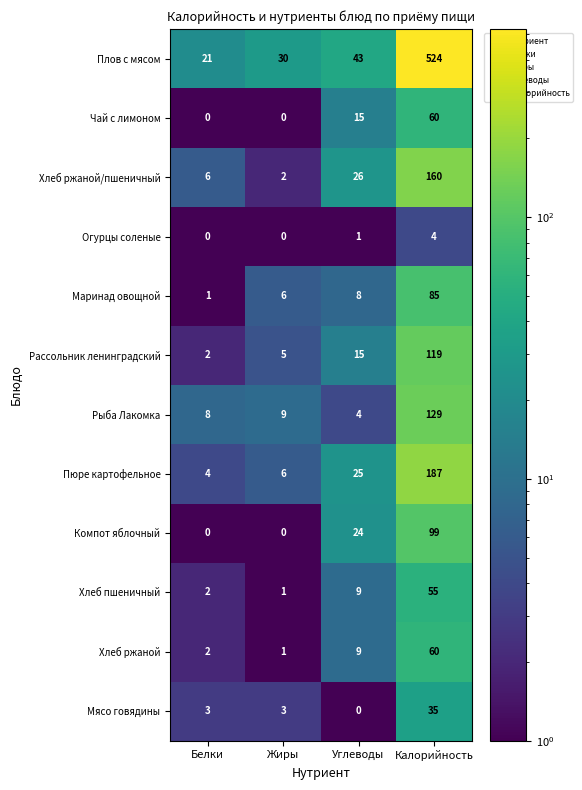

At which label is Хлеб ржаной/пшеничный closest to 81?

Углеводы